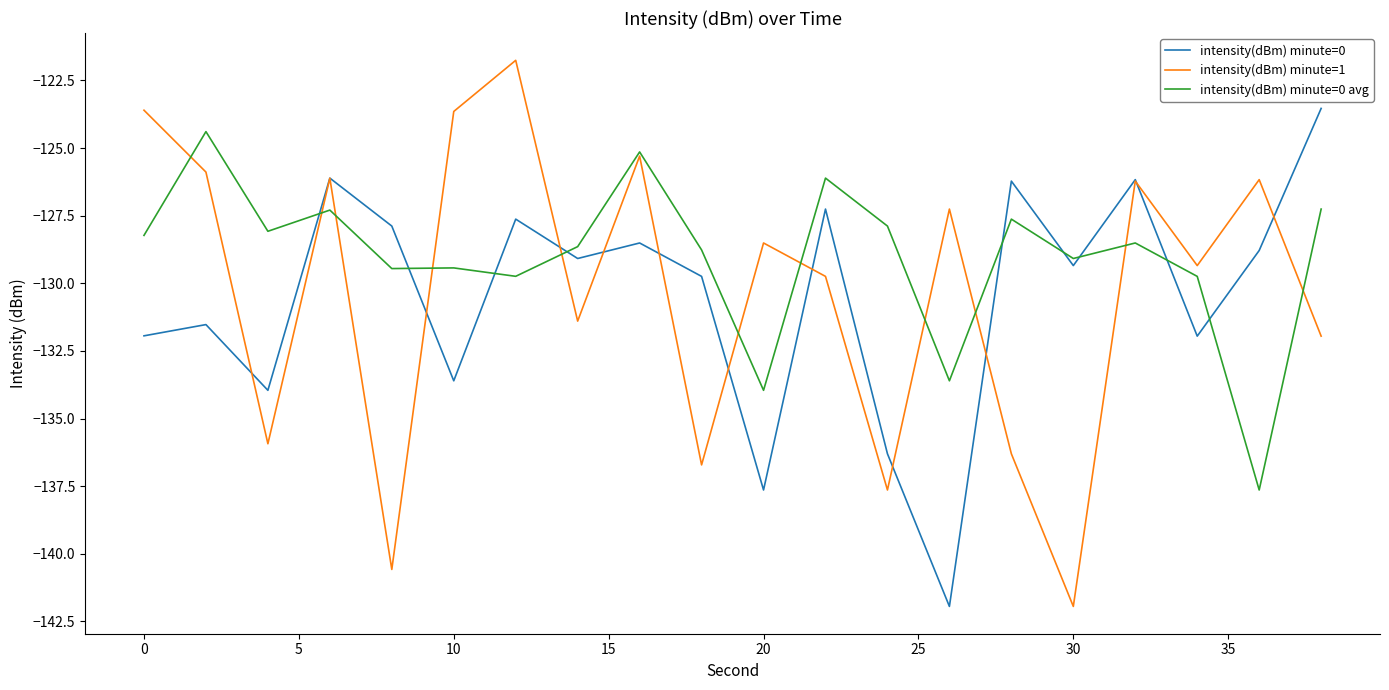

What is the average value of the intensity(dBm) minute=0 series?

-130.5